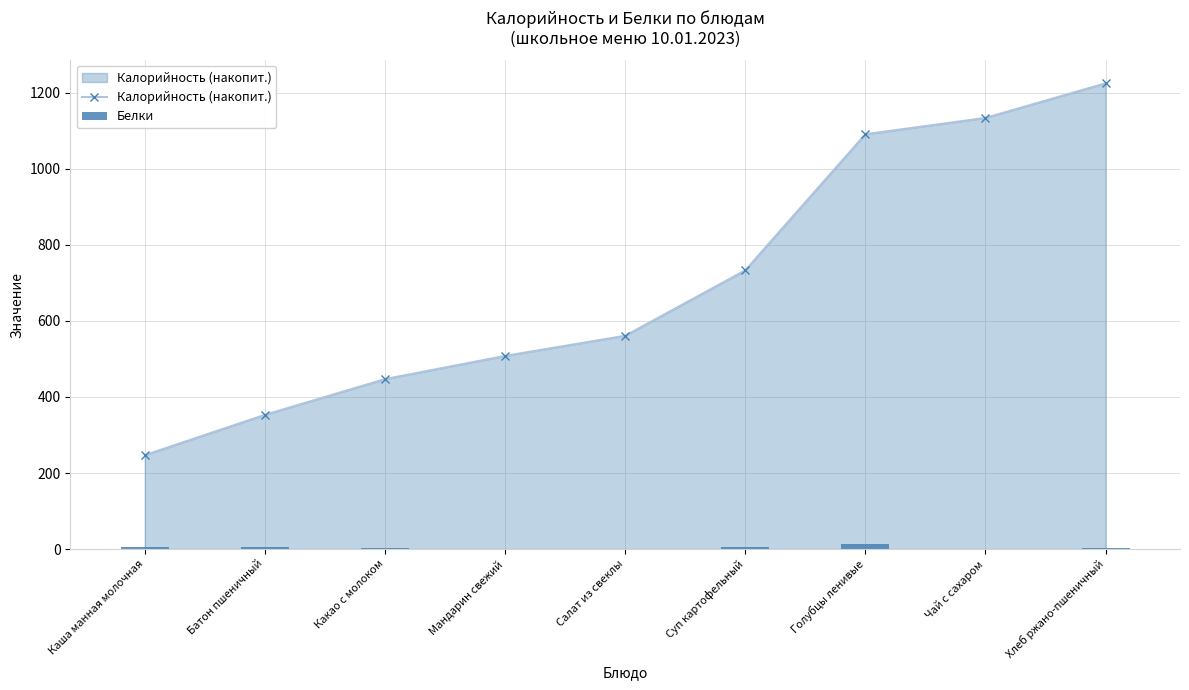

Which category has the highest value in the Белки series?

Голубцы ленивые